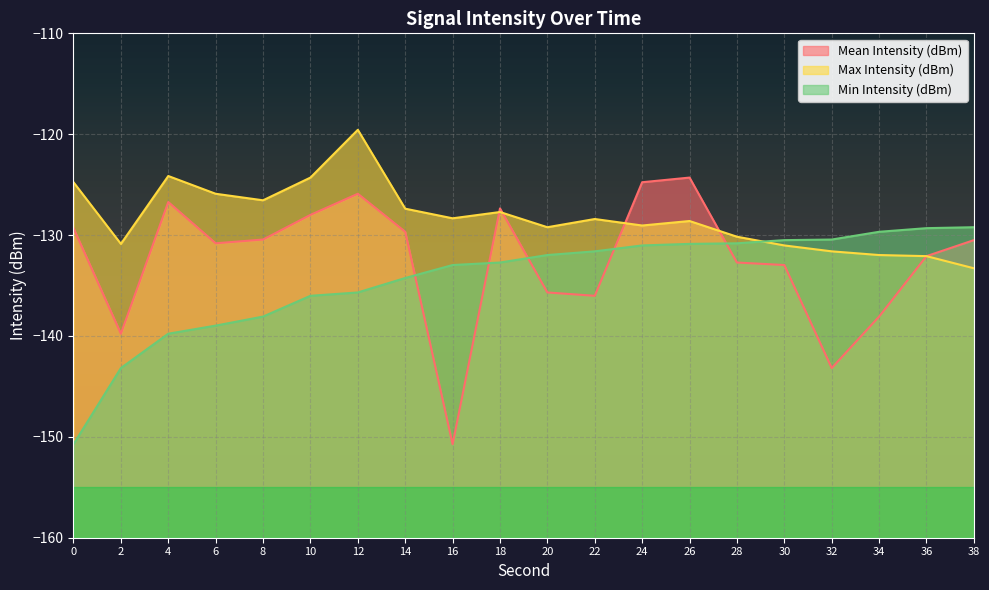

At how many categories does at least one series exceed -140?

20